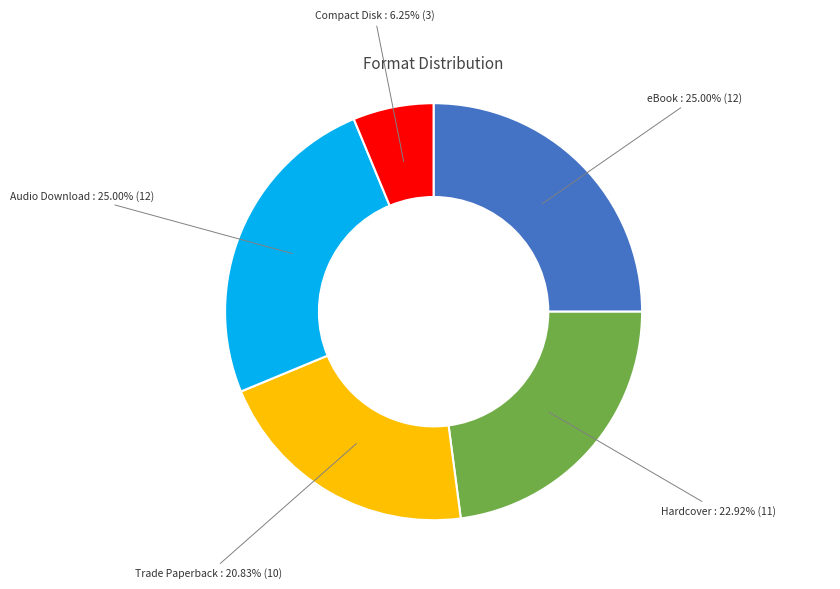

Is there any slice that represents more than half of the pie?

No